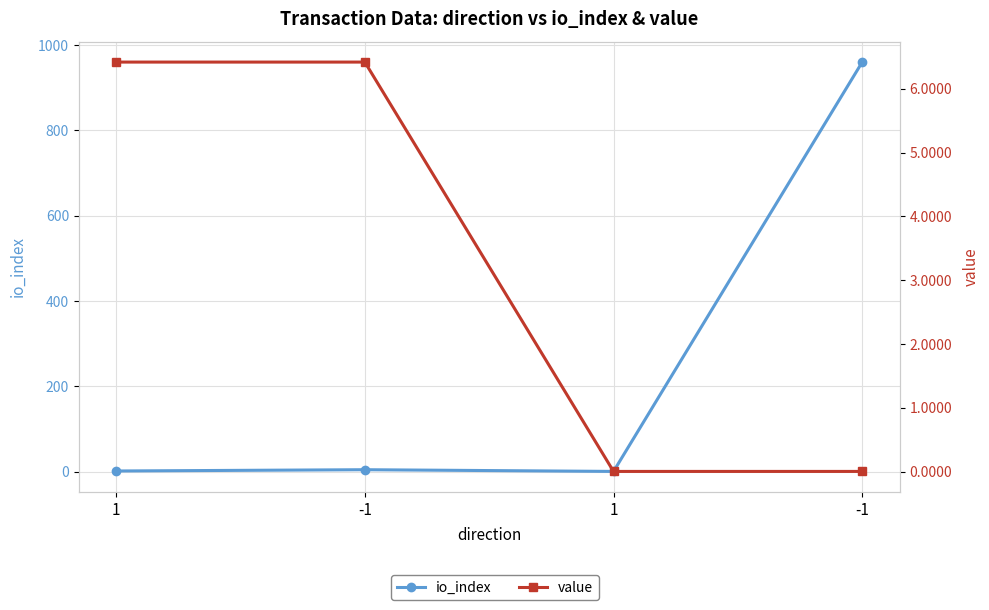

Is the value of value at 1 greater than the value of io_index at -1?

Yes